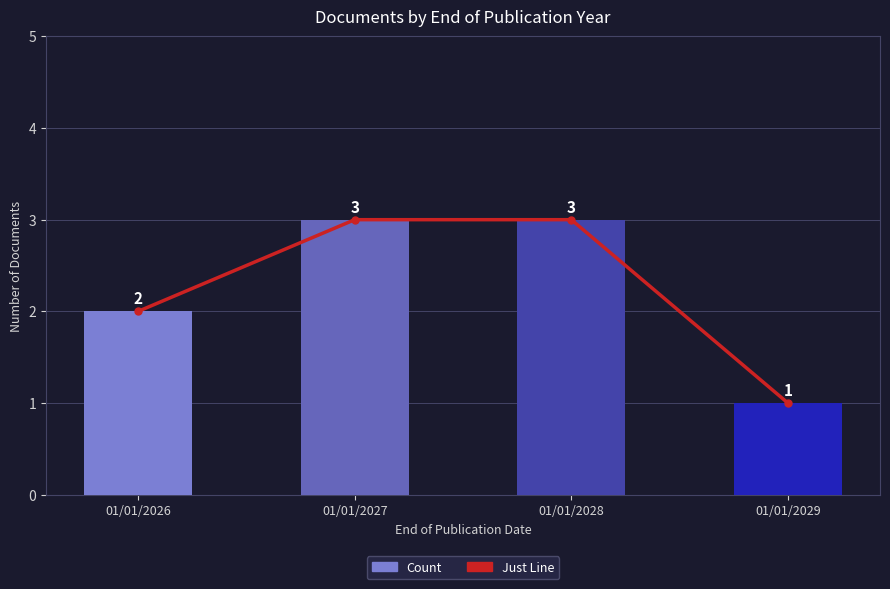

What is the value of the Just Line bar at the 4th from the left?

1